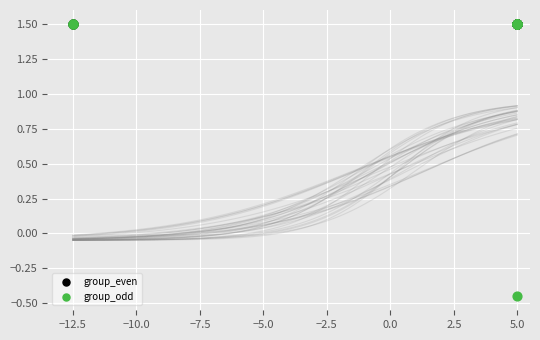

Which series has the widest spread of Y values?

group_odd